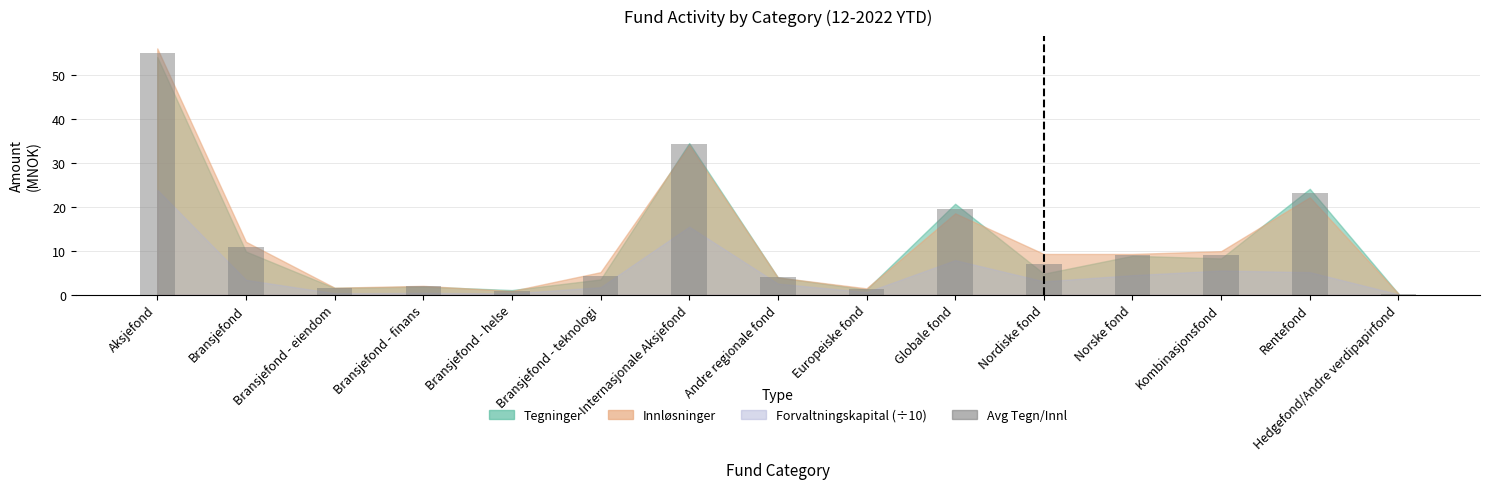

The chart shows a value of 55.1 at Aksjefond. True or false?

True